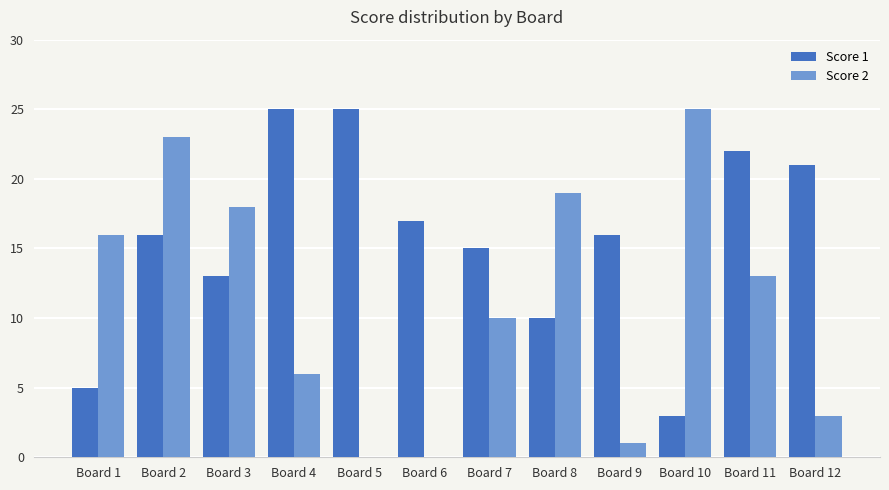

Does the chart contain stacked bars?

No